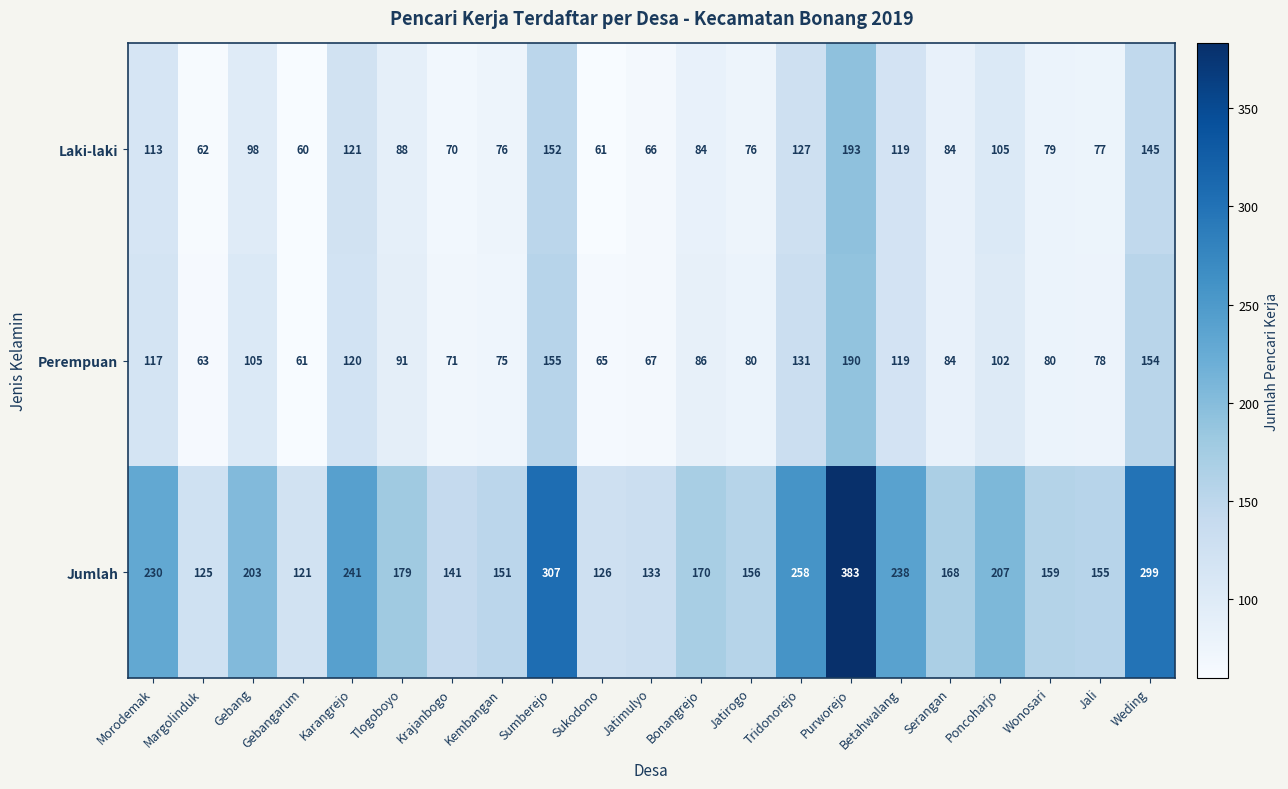

True or false: Jumlah has a value of 299 at Weding.

True